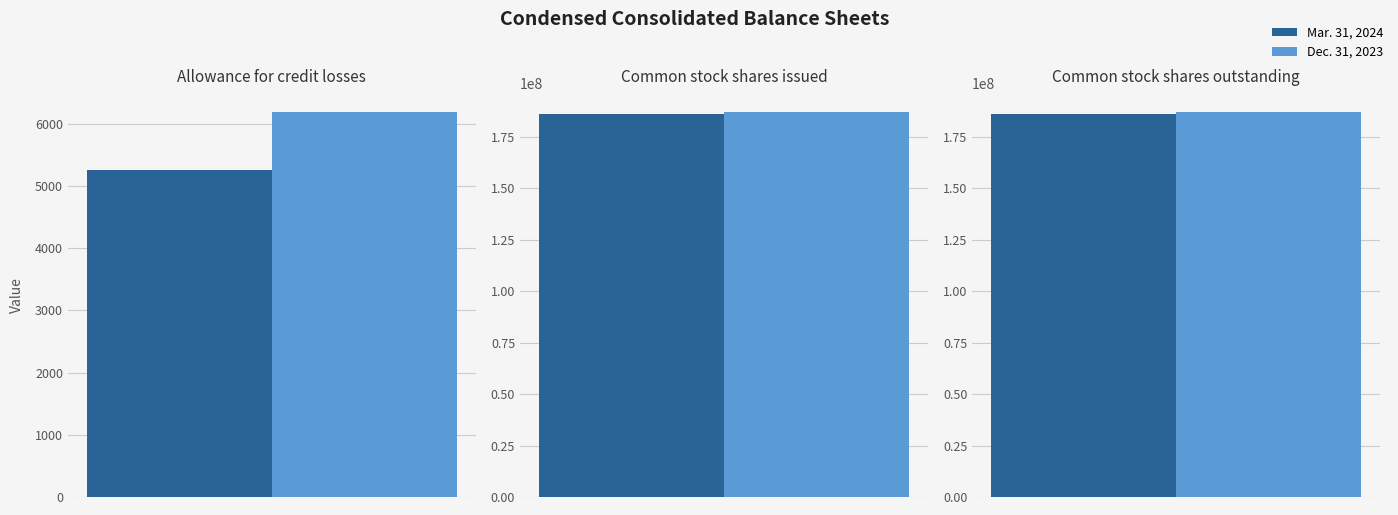

What is the difference between the Dec. 31, 2023 values at Common stock shares issued and Allowance for credit losses?

186927848